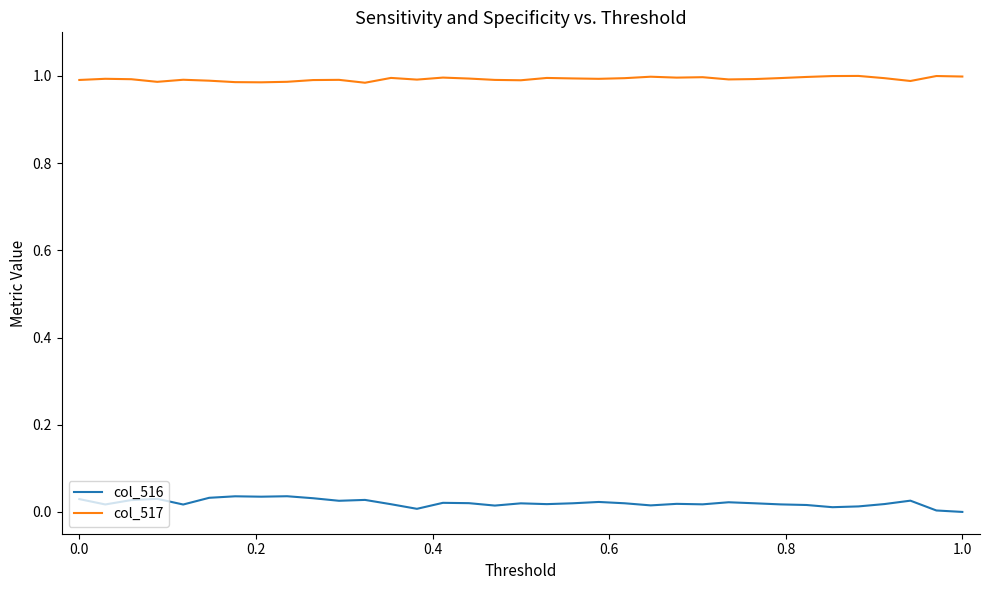

True or false: col_517 and col_516 cross at least once.

False